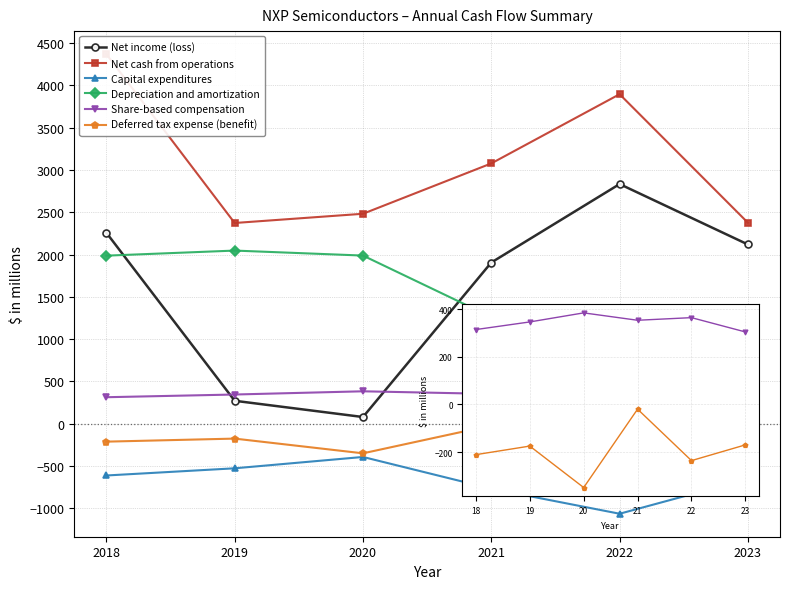

Reading right to left, extract all data points from this chart.

Net income (loss): 2119	2833	1906	80	272	2258
Net cash from operations: 2376	3895	3077	2482	2373	4369
Capital expenditures: -652	-1063	-767	-392	-526	-611
Depreciation and amortization: 837	1250	1262	1988	2047	1987
Share-based compensation: 304	364	353	384	346	314
Deferred tax expense (benefit): -170	-236	-20	-349	-175	-211